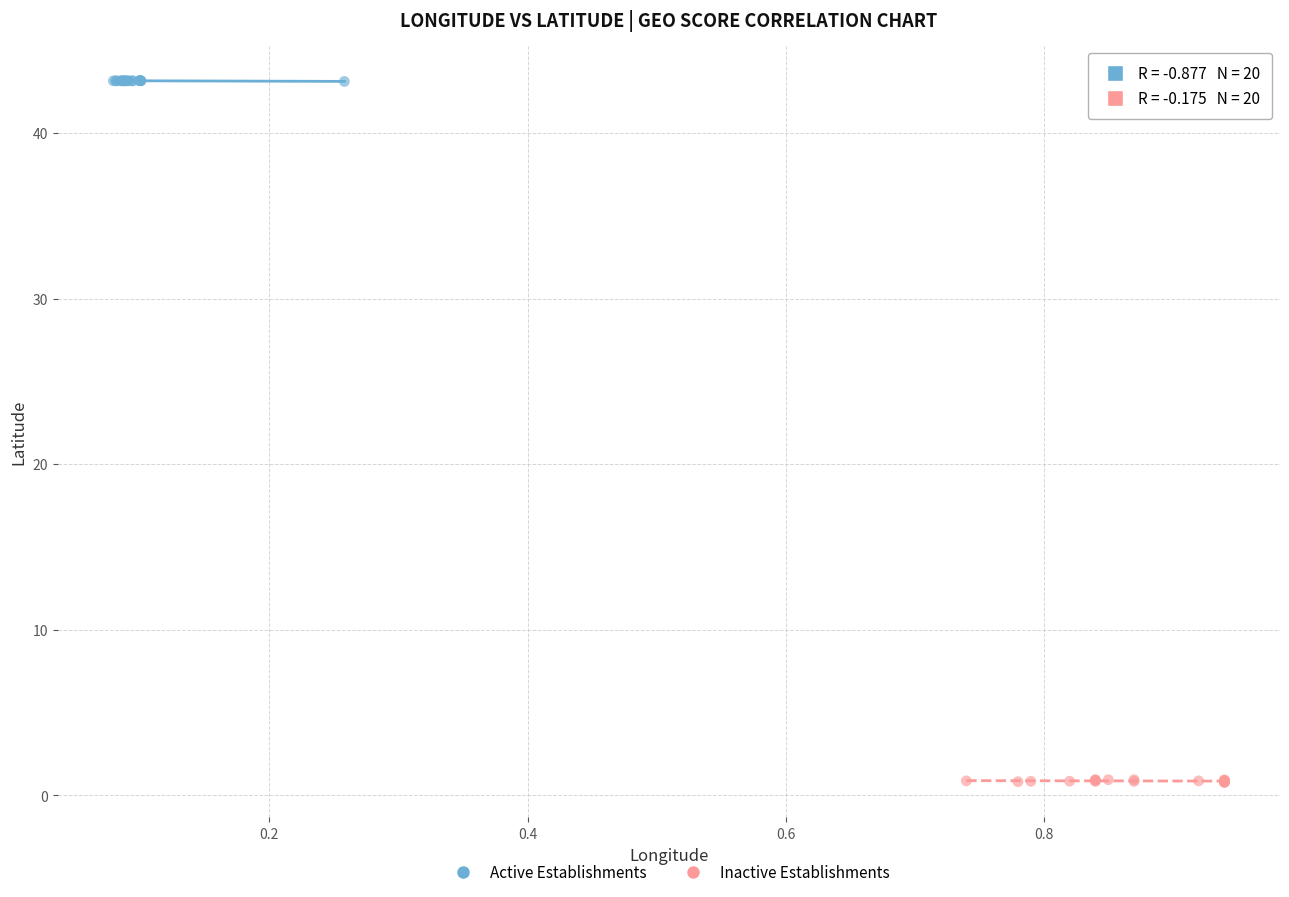

Which series contains the lowest Y value?

Inactive Establishments